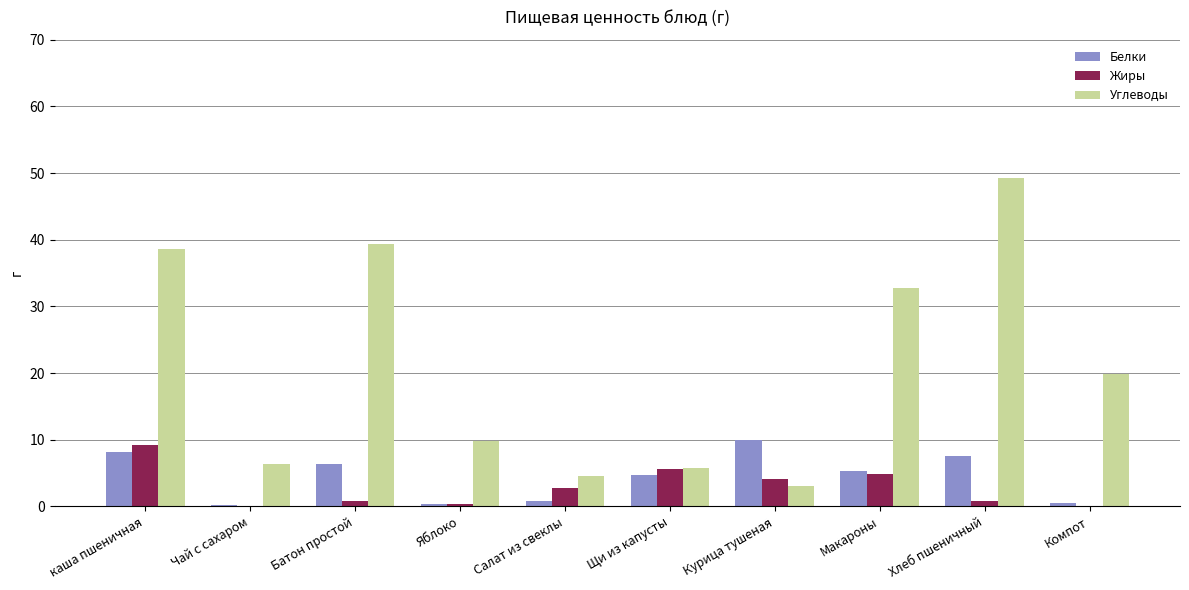

What is the sum of all Жиры values?

28.5